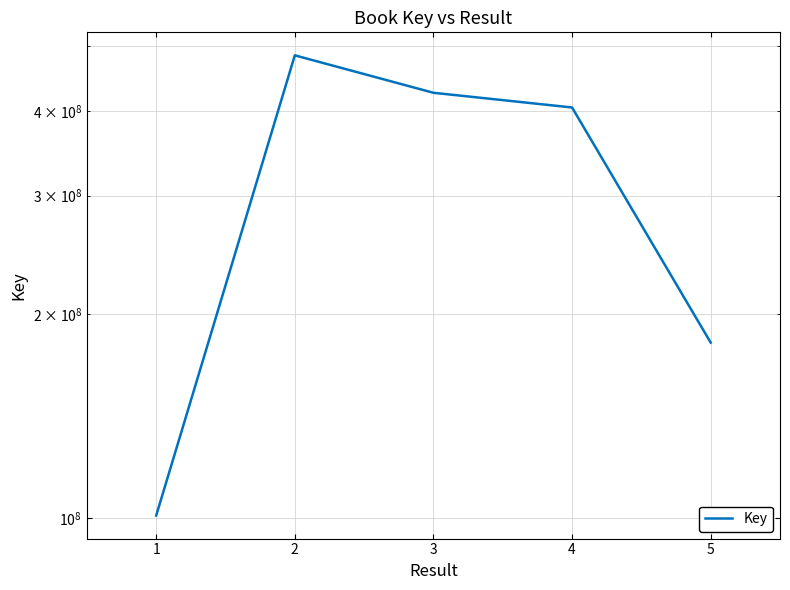

At which label does the data first exceed 404999352?

2